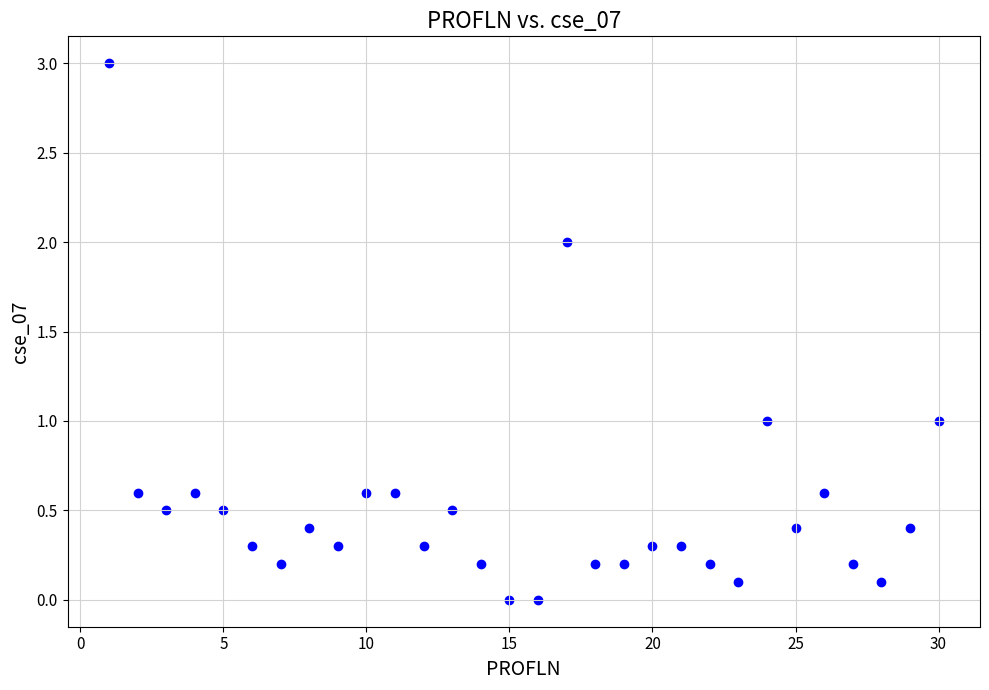

What is the range of Y values (max minus min)?

3.0